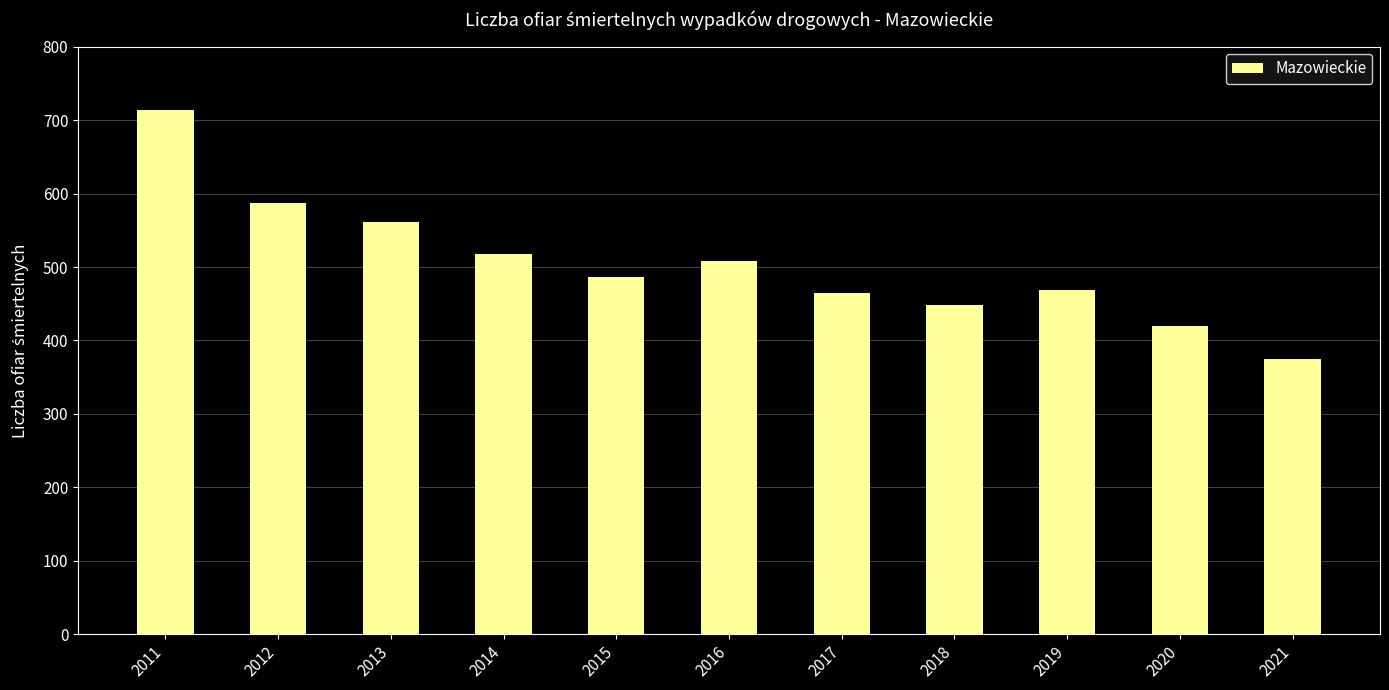

Does the chart contain stacked bars?

No